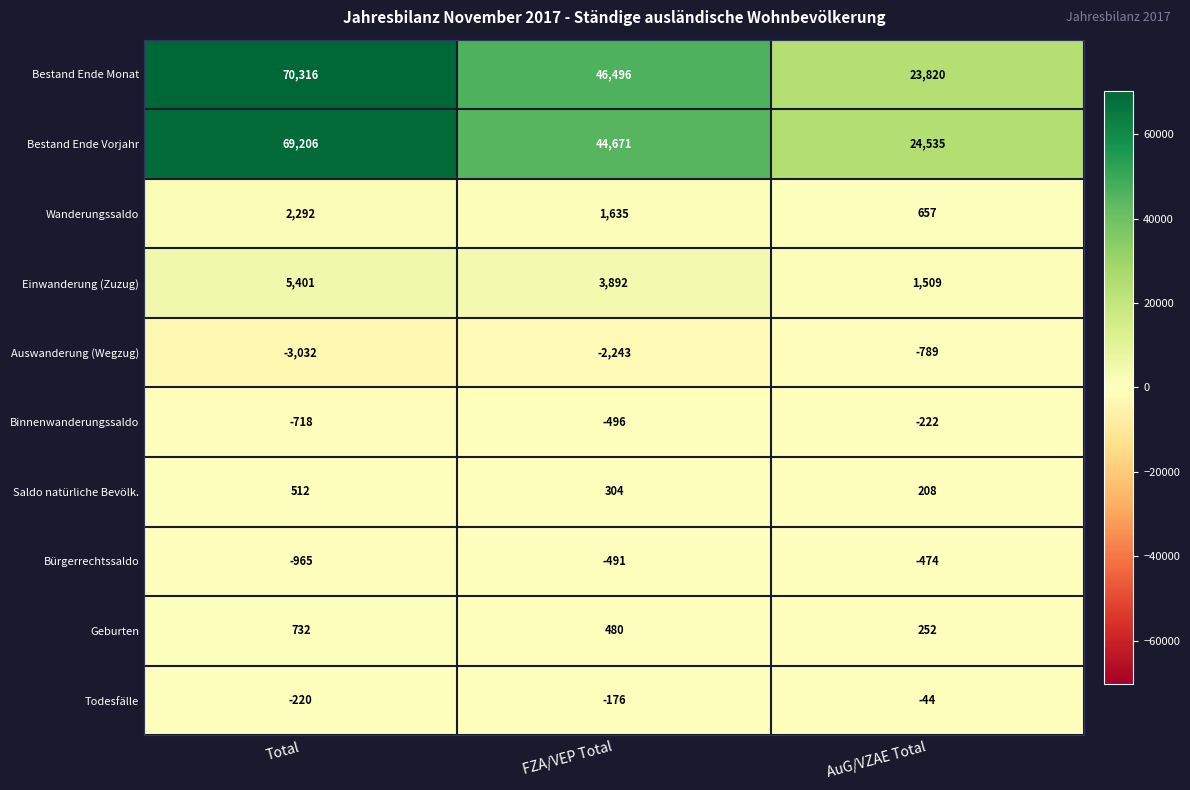

Read the Auswanderung (Wegzug) value at AuG/VZAE Total, to the nearest 10.

-790